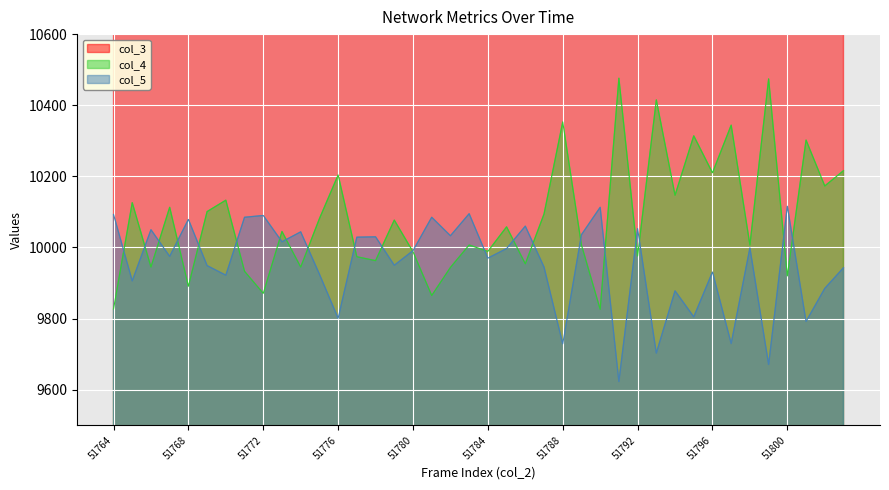

Is it true that col_5 equals 9906 at 51765?

True